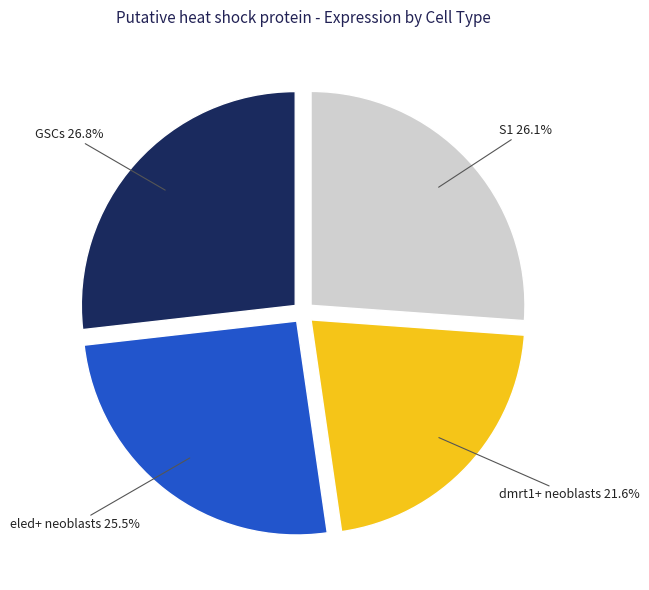

What is the total percentage of eled+ neoblasts and S1?

51.6%